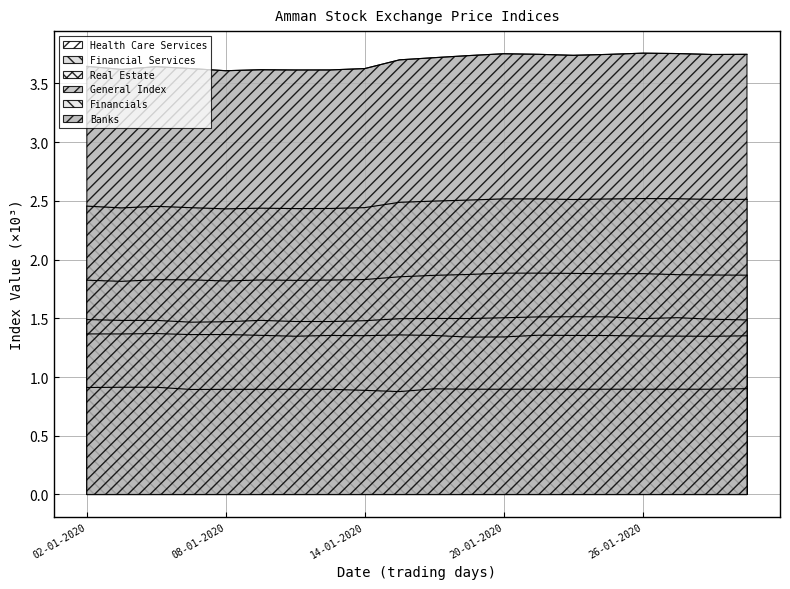

Which series has the largest total across all categories?

Banks